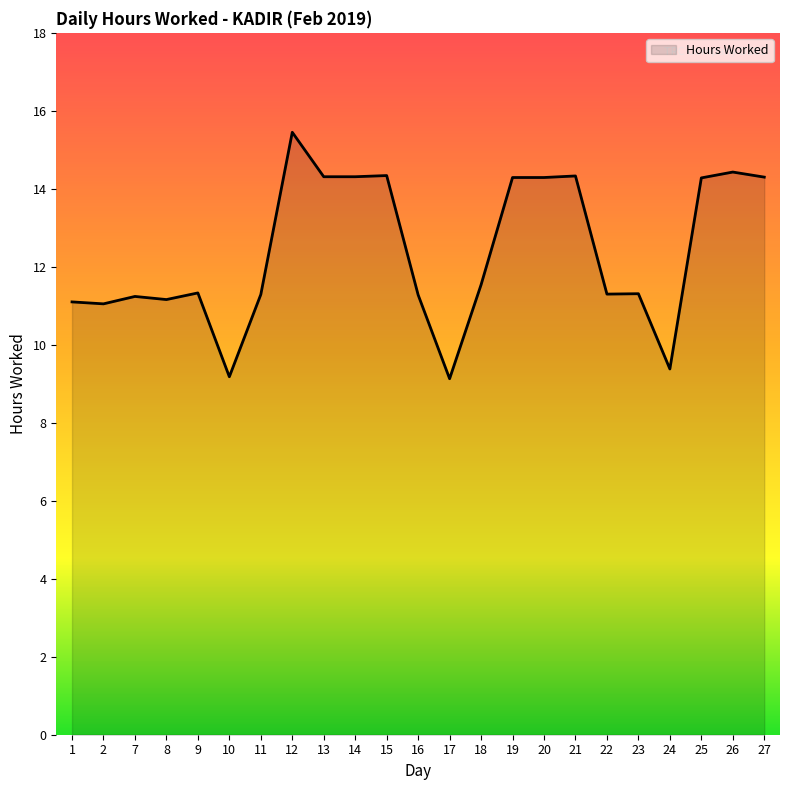

Where is the data nearest to the value 12?

18